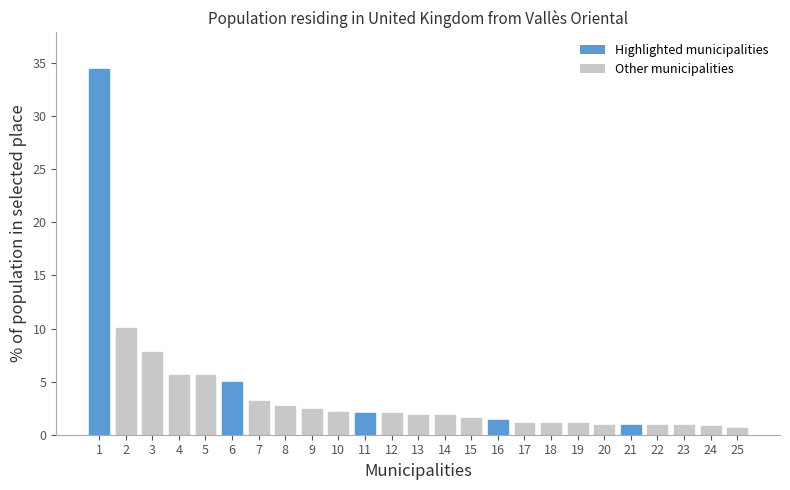

What is the average value?

3.9